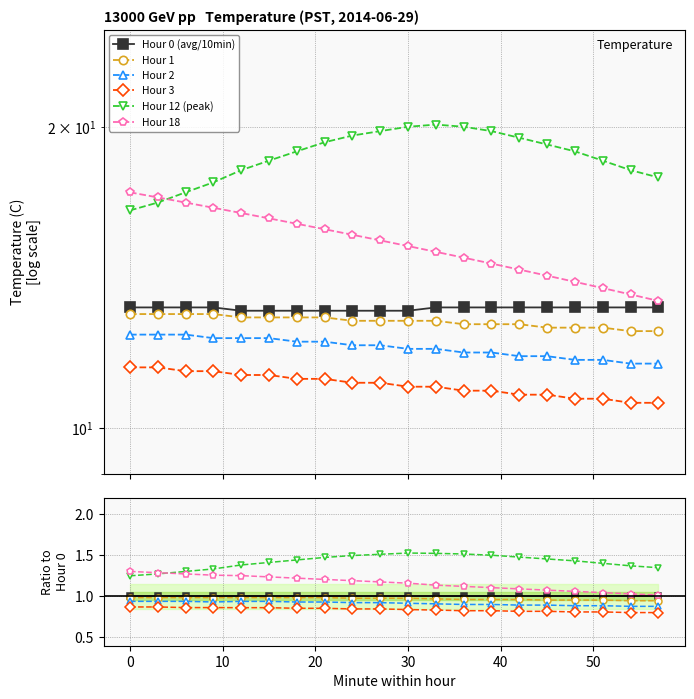

What is the minimum value shown in the chart?

0.8